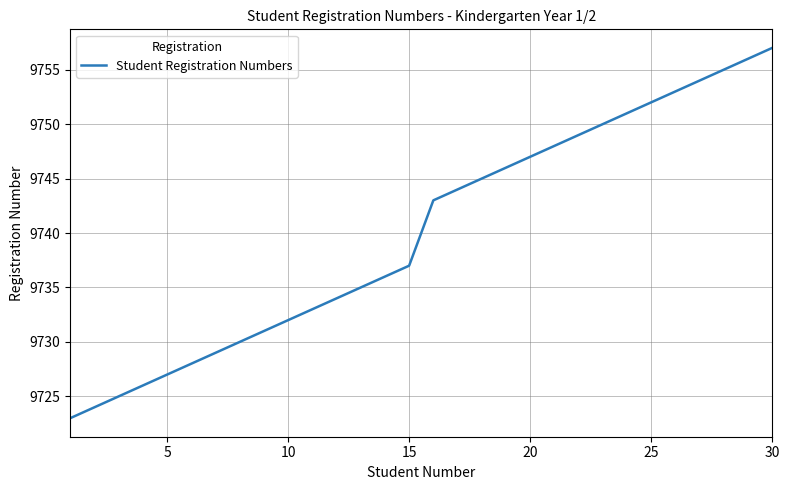

What is the smallest value displayed?

9723